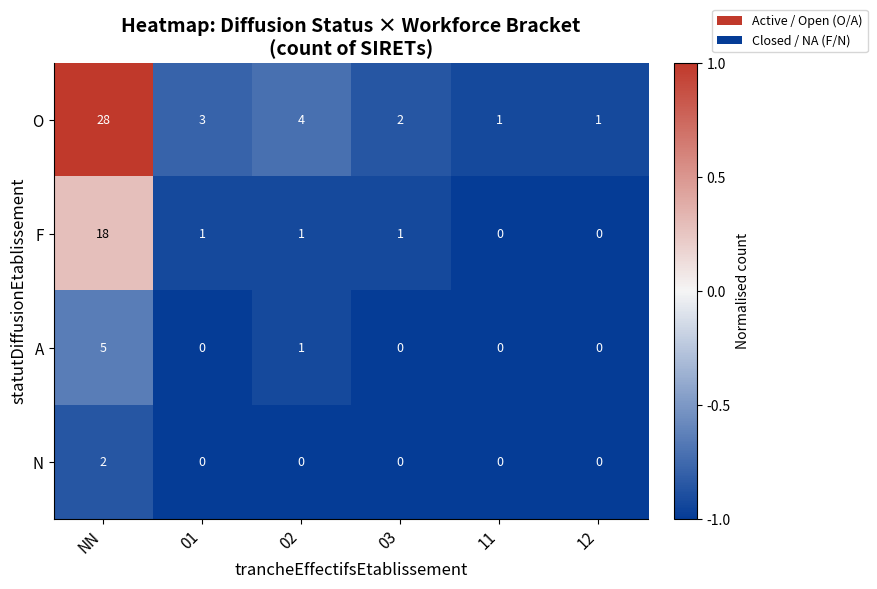

The value of A at NN is 3. True or false?

False